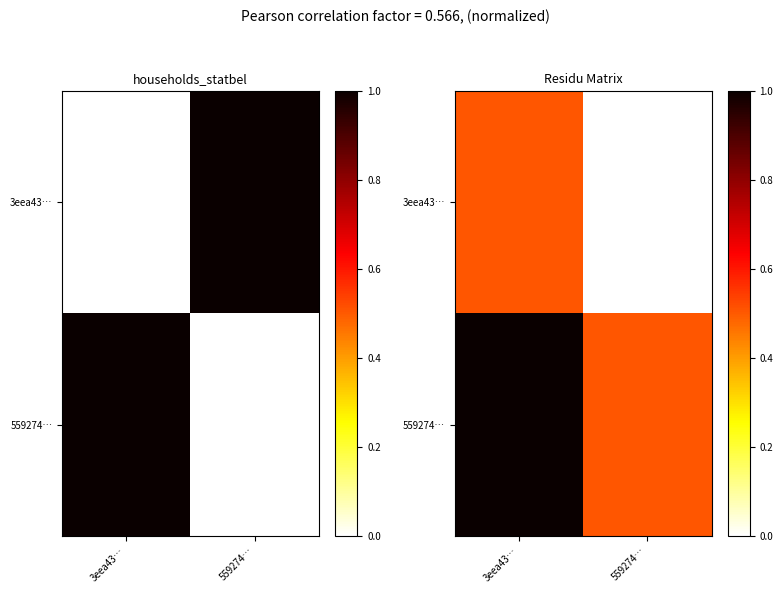

How many 3eea43… values are between 0 and 1?

2